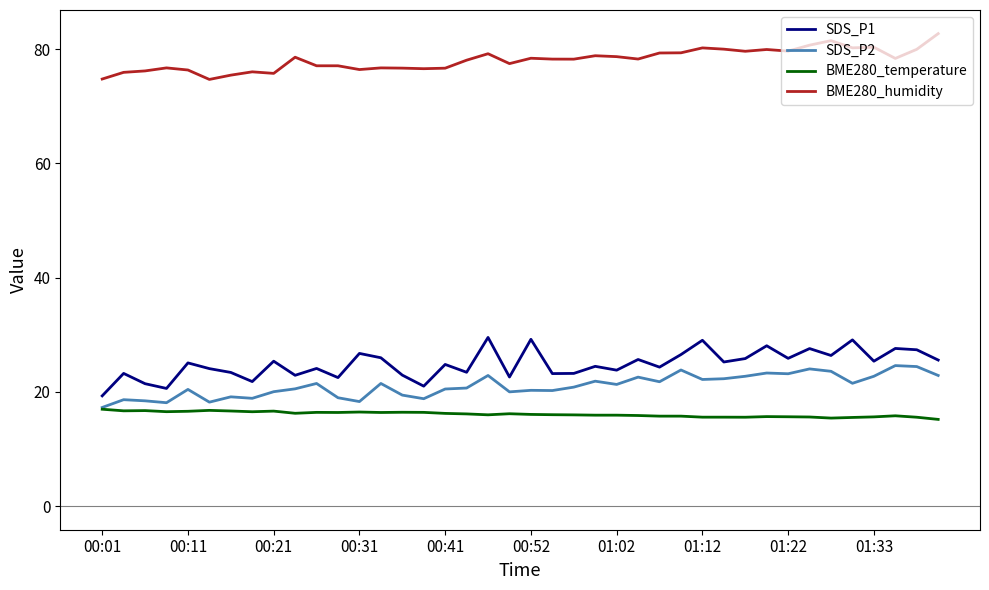

What is the average value of the BME280_humidity series?

78.1